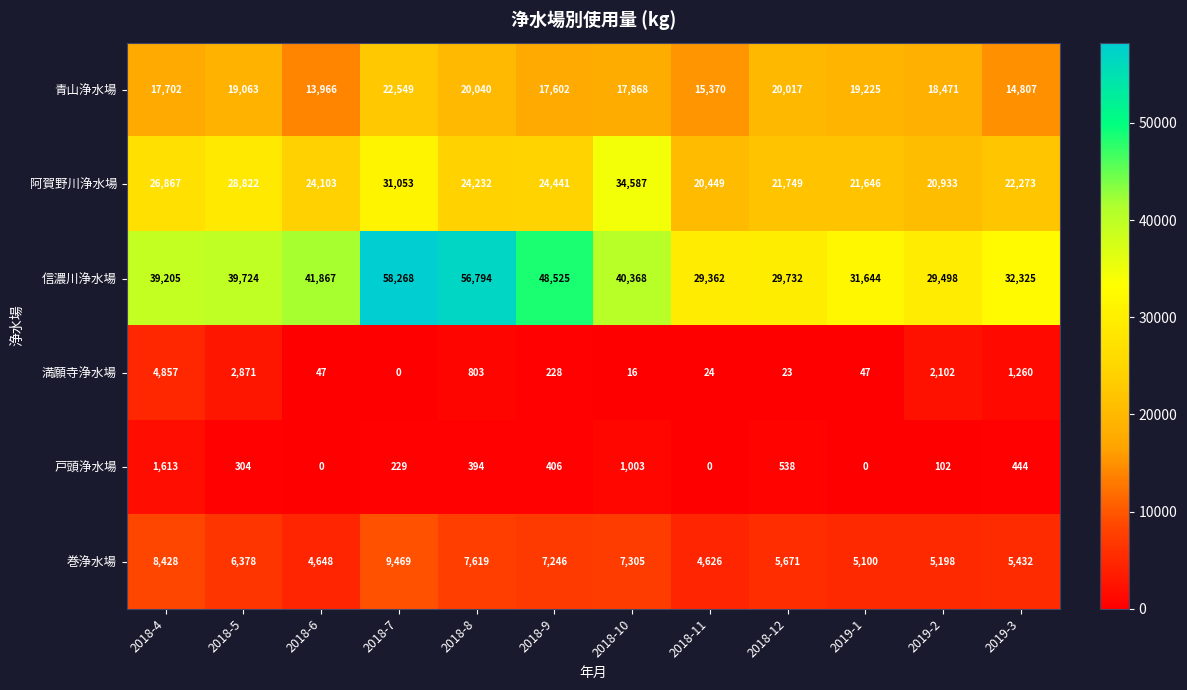

Where does the 戸頭浄水場 series first go above 394?

2018-4